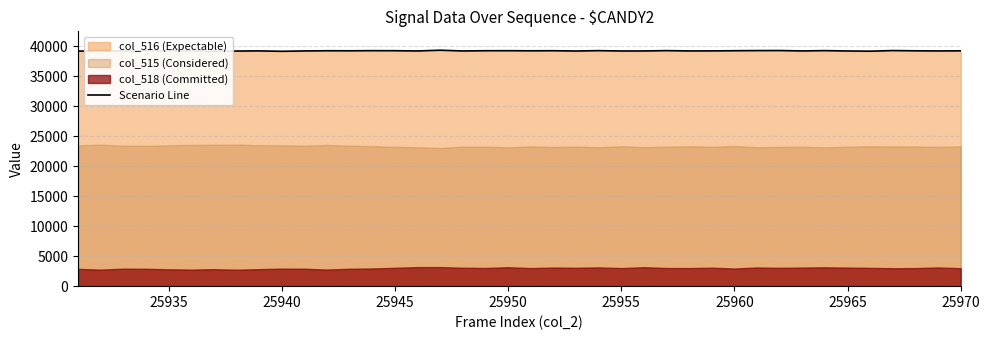

What is the difference between the maximum and minimum values?

182